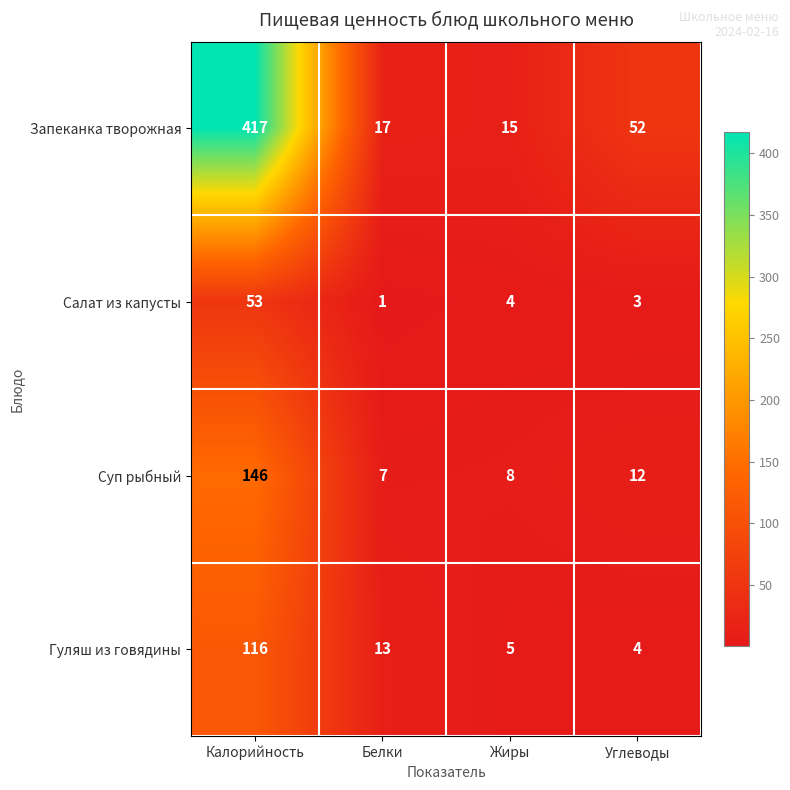

What is the total value across all series at Углеводы?

71